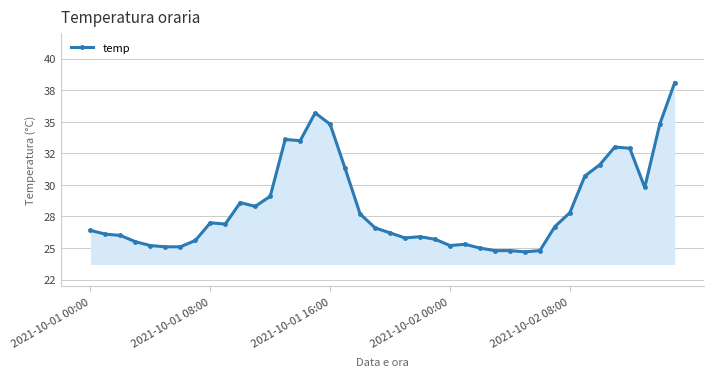

Does the chart have visible grid lines?

Yes